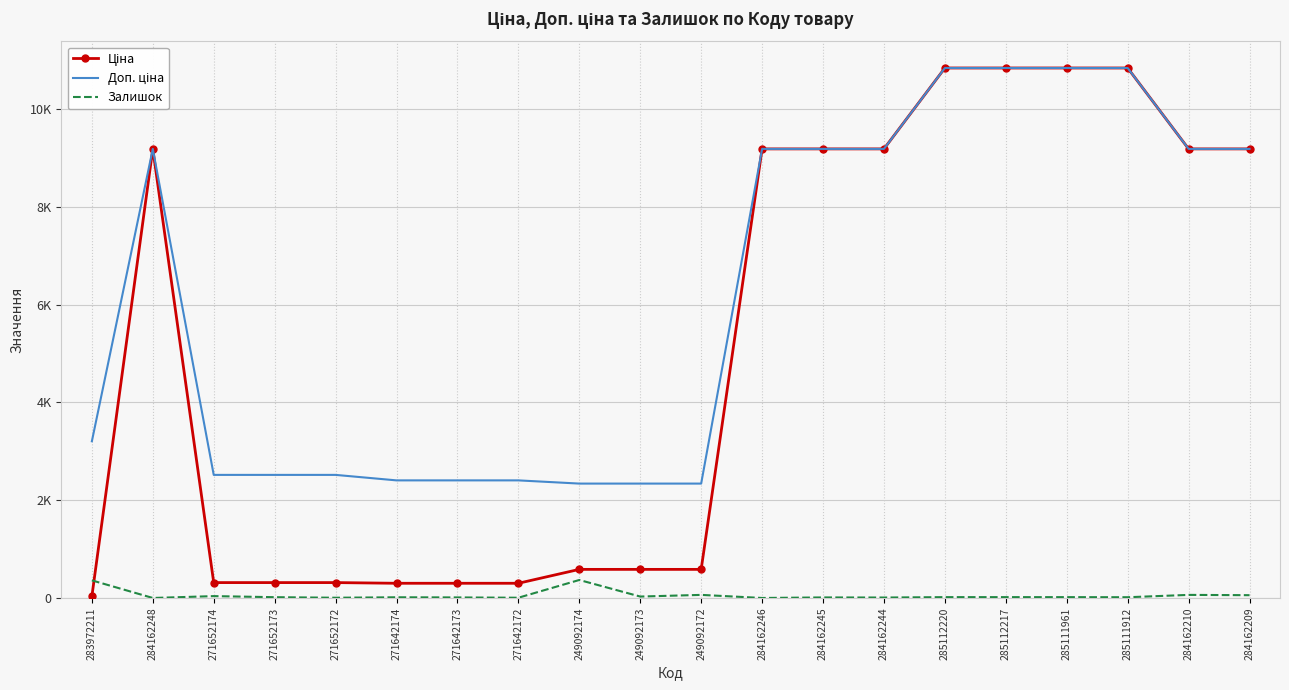

True or false: Доп. ціна has a value of 2517.5 at 271652173.

True